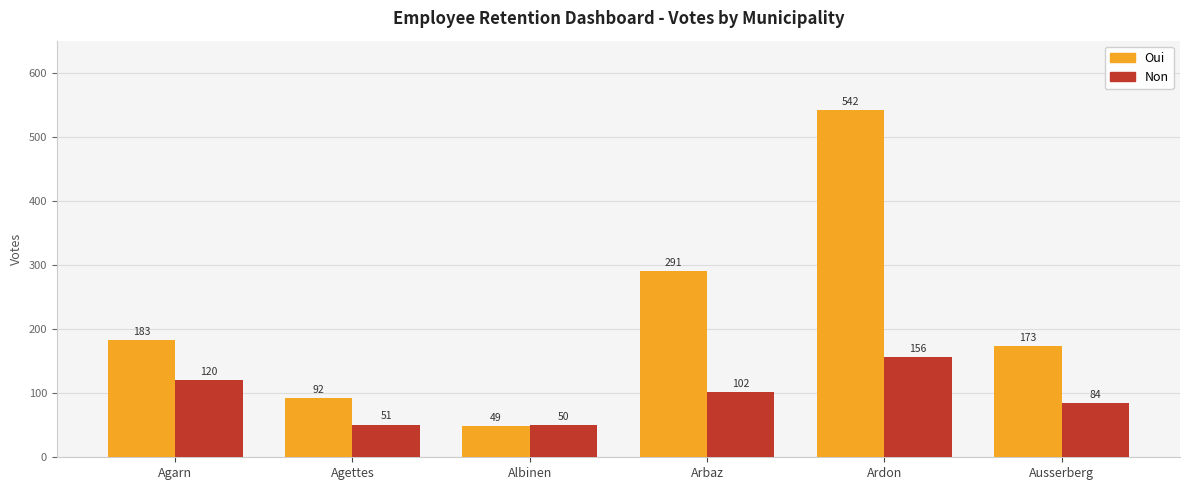

At which category is the sum across all series the highest?

Ardon